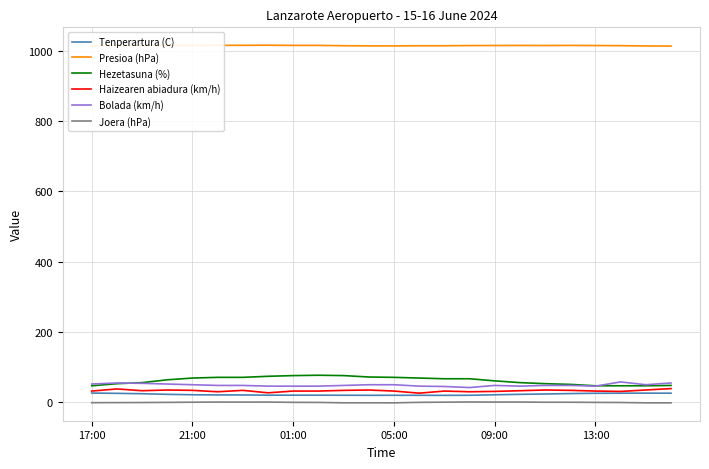

What is the lowest value of the Haizearen abiadura (km/h) series?

26.0